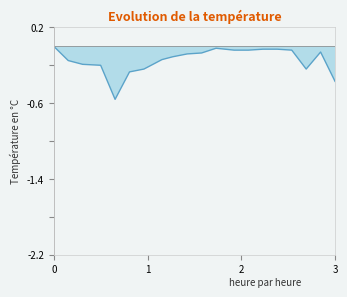

Reading left to right, transcribe all the data shown in this chart.

0.0	-0.2	-0.2	-0.2	-0.6	-0.3	-0.2	-0.1	-0.1	-0.1	-0.1	-0.0	-0.0	-0.0	-0.0	-0.0	-0.0	-0.2	-0.1	-0.4